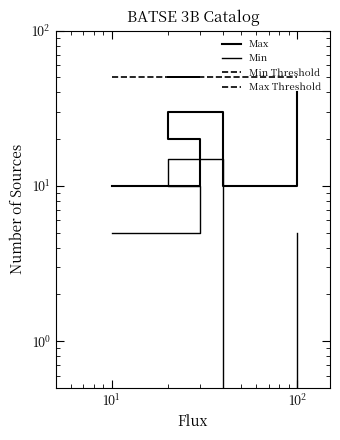

Which series changed the most between $\mathdefault{10^{-1}}$ and $\mathdefault{10^{3}}$?

Max